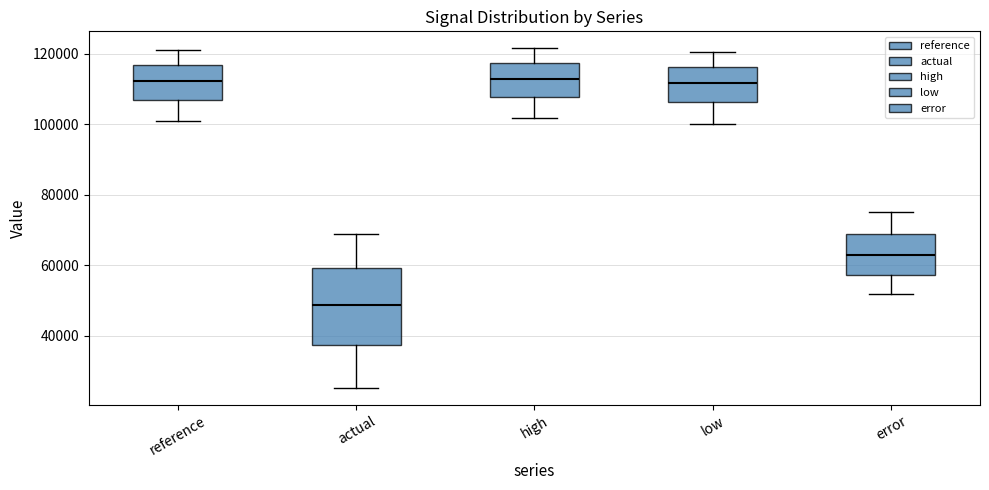

Reading left to right, transcribe this box plot: for each box, give where its median line is, the range the box spans, and where its two whiskers end, as read against the y-axis. The values are not printed on the chart, so give them approximately, as read against the axis.

reference: median 112000, box 108000 to 116000, whiskers 100000 to 122000
actual: median 48000, box 38000 to 60000, whiskers 26000 to 68000
high: median 112000, box 108000 to 118000, whiskers 102000 to 122000
low: median 112000, box 106000 to 116000, whiskers 100000 to 120000
error: median 62000, box 58000 to 68000, whiskers 52000 to 76000